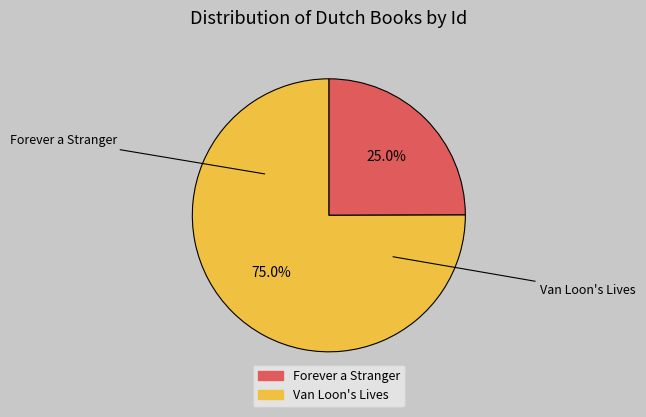

What is the smallest slice in the pie chart?

Forever a Stranger